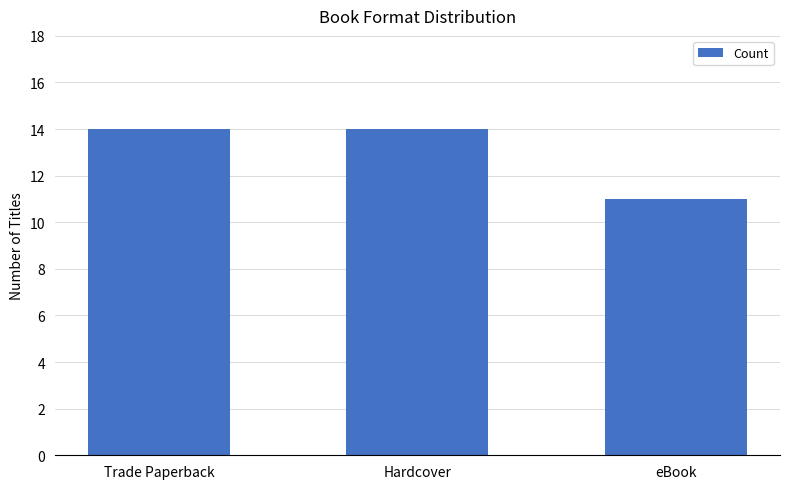

How many categories are shown in the chart?

3